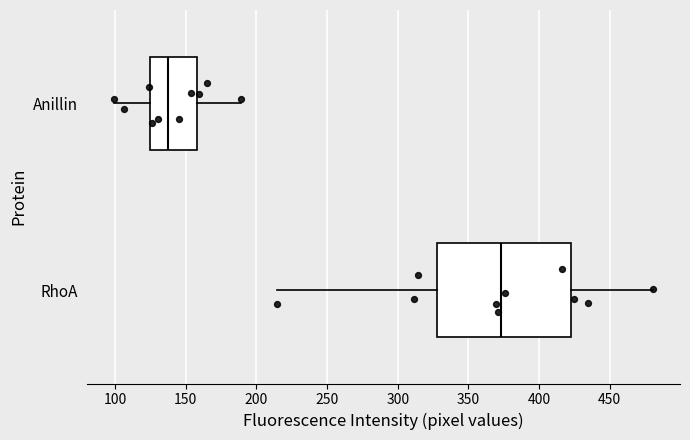

Comparing the boxes themselves (not the whiskers), which one is the widest?

RhoA